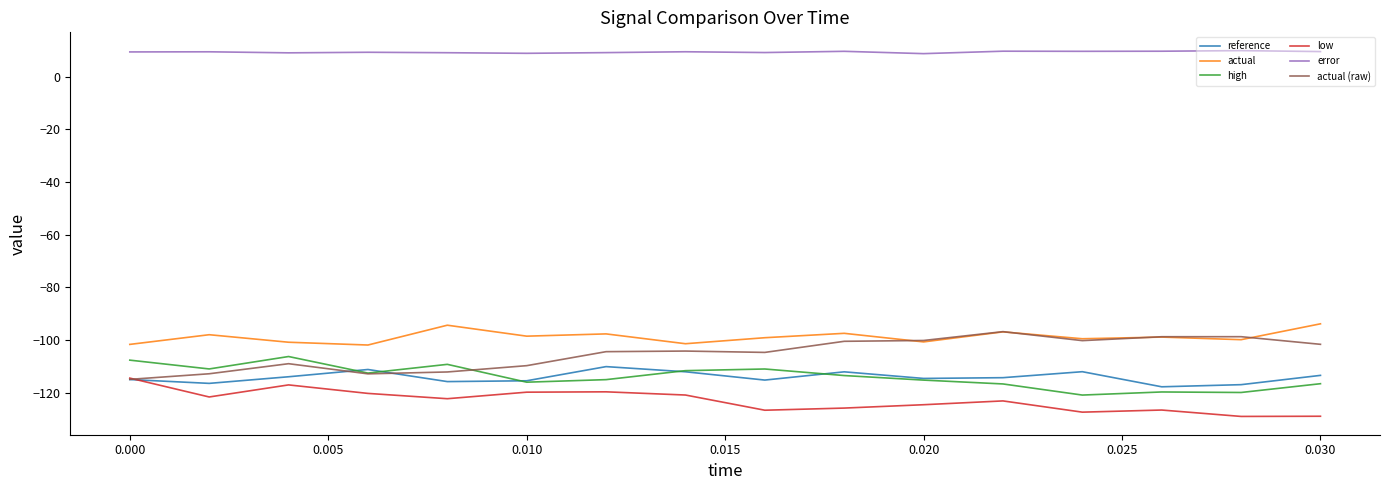

How many values in the actual (raw) series are below -104?

9